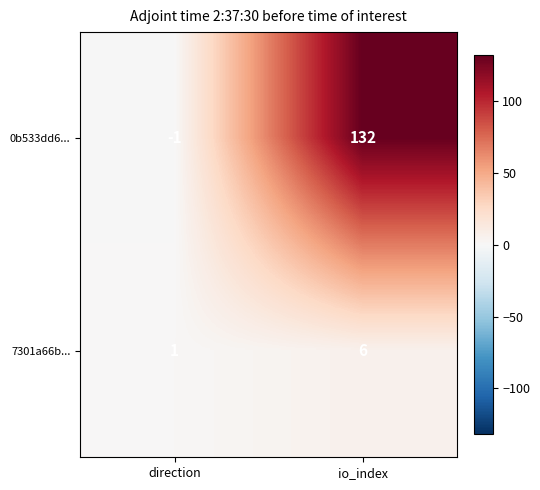

At which category is the sum across all series the highest?

io_index